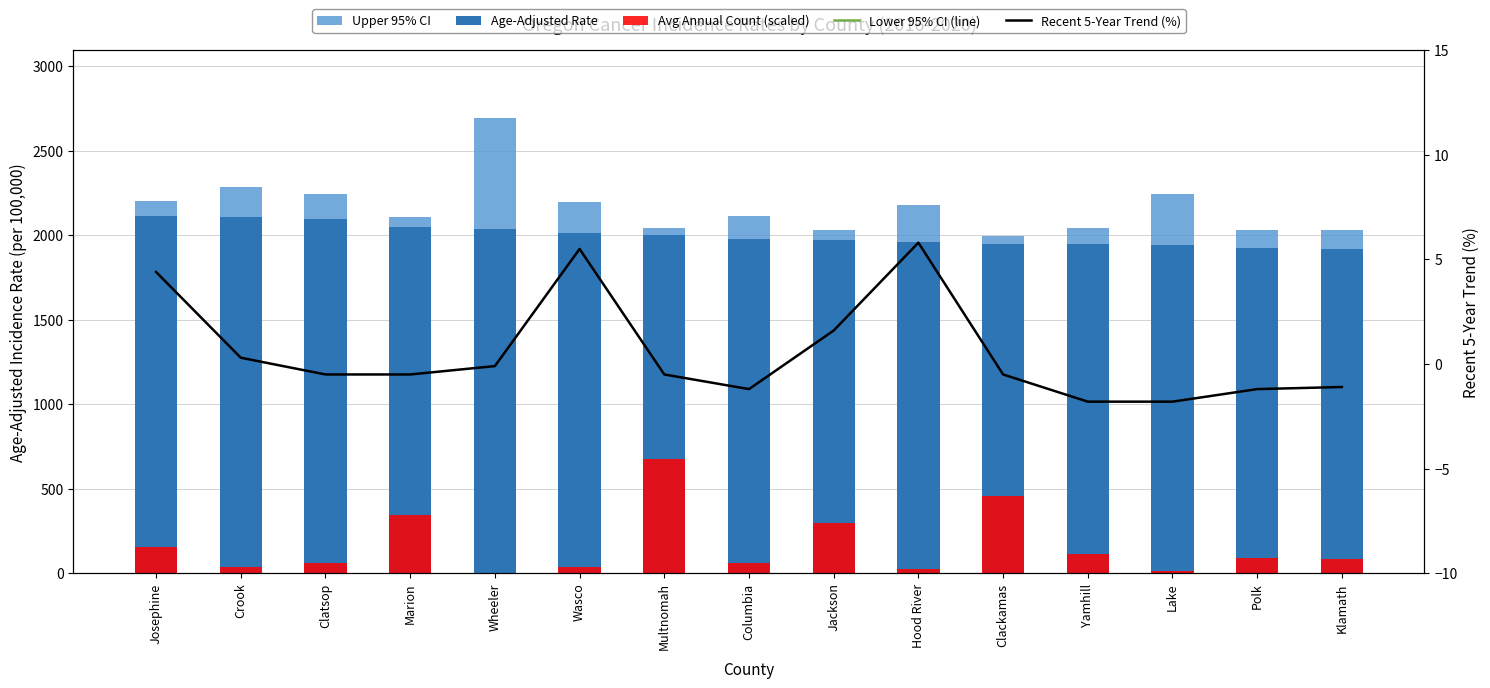

What are all the series names shown in the legend?

Upper 95% CI, Age-Adjusted Rate, Avg Annual Count (scaled), Lower 95% CI (line), Recent 5-Year Trend (%)